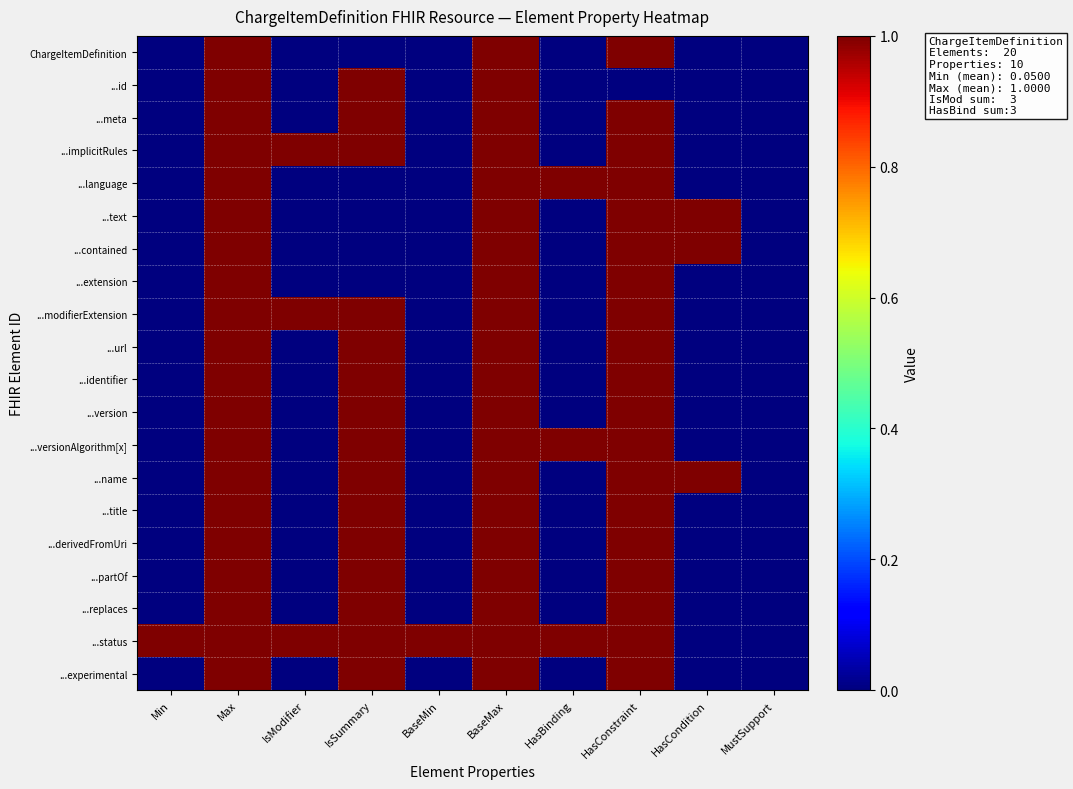

Reading right to left, extract all data points from this chart.

ChargeItemDefinition: MustSupport=0	HasCondition=0	HasConstraint=1	HasBinding=0	BaseMax=1	BaseMin=0	IsSummary=0	IsModifier=0	Max=1	Min=0
...id: MustSupport=0	HasCondition=0	HasConstraint=0	HasBinding=0	BaseMax=1	BaseMin=0	IsSummary=1	IsModifier=0	Max=1	Min=0
...meta: MustSupport=0	HasCondition=0	HasConstraint=1	HasBinding=0	BaseMax=1	BaseMin=0	IsSummary=1	IsModifier=0	Max=1	Min=0
...implicitRules: MustSupport=0	HasCondition=0	HasConstraint=1	HasBinding=0	BaseMax=1	BaseMin=0	IsSummary=1	IsModifier=1	Max=1	Min=0
...language: MustSupport=0	HasCondition=0	HasConstraint=1	HasBinding=1	BaseMax=1	BaseMin=0	IsSummary=0	IsModifier=0	Max=1	Min=0
...text: MustSupport=0	HasCondition=1	HasConstraint=1	HasBinding=0	BaseMax=1	BaseMin=0	IsSummary=0	IsModifier=0	Max=1	Min=0
...contained: MustSupport=0	HasCondition=1	HasConstraint=1	HasBinding=0	BaseMax=1	BaseMin=0	IsSummary=0	IsModifier=0	Max=1	Min=0
...extension: MustSupport=0	HasCondition=0	HasConstraint=1	HasBinding=0	BaseMax=1	BaseMin=0	IsSummary=0	IsModifier=0	Max=1	Min=0
...modifierExtension: MustSupport=0	HasCondition=0	HasConstraint=1	HasBinding=0	BaseMax=1	BaseMin=0	IsSummary=1	IsModifier=1	Max=1	Min=0
...url: MustSupport=0	HasCondition=0	HasConstraint=1	HasBinding=0	BaseMax=1	BaseMin=0	IsSummary=1	IsModifier=0	Max=1	Min=0
...identifier: MustSupport=0	HasCondition=0	HasConstraint=1	HasBinding=0	BaseMax=1	BaseMin=0	IsSummary=1	IsModifier=0	Max=1	Min=0
...version: MustSupport=0	HasCondition=0	HasConstraint=1	HasBinding=0	BaseMax=1	BaseMin=0	IsSummary=1	IsModifier=0	Max=1	Min=0
...versionAlgorithm[x]: MustSupport=0	HasCondition=0	HasConstraint=1	HasBinding=1	BaseMax=1	BaseMin=0	IsSummary=1	IsModifier=0	Max=1	Min=0
...name: MustSupport=0	HasCondition=1	HasConstraint=1	HasBinding=0	BaseMax=1	BaseMin=0	IsSummary=1	IsModifier=0	Max=1	Min=0
...title: MustSupport=0	HasCondition=0	HasConstraint=1	HasBinding=0	BaseMax=1	BaseMin=0	IsSummary=1	IsModifier=0	Max=1	Min=0
...derivedFromUri: MustSupport=0	HasCondition=0	HasConstraint=1	HasBinding=0	BaseMax=1	BaseMin=0	IsSummary=1	IsModifier=0	Max=1	Min=0
...partOf: MustSupport=0	HasCondition=0	HasConstraint=1	HasBinding=0	BaseMax=1	BaseMin=0	IsSummary=1	IsModifier=0	Max=1	Min=0
...replaces: MustSupport=0	HasCondition=0	HasConstraint=1	HasBinding=0	BaseMax=1	BaseMin=0	IsSummary=1	IsModifier=0	Max=1	Min=0
...status: MustSupport=0	HasCondition=0	HasConstraint=1	HasBinding=1	BaseMax=1	BaseMin=1	IsSummary=1	IsModifier=1	Max=1	Min=1
...experimental: MustSupport=0	HasCondition=0	HasConstraint=1	HasBinding=0	BaseMax=1	BaseMin=0	IsSummary=1	IsModifier=0	Max=1	Min=0